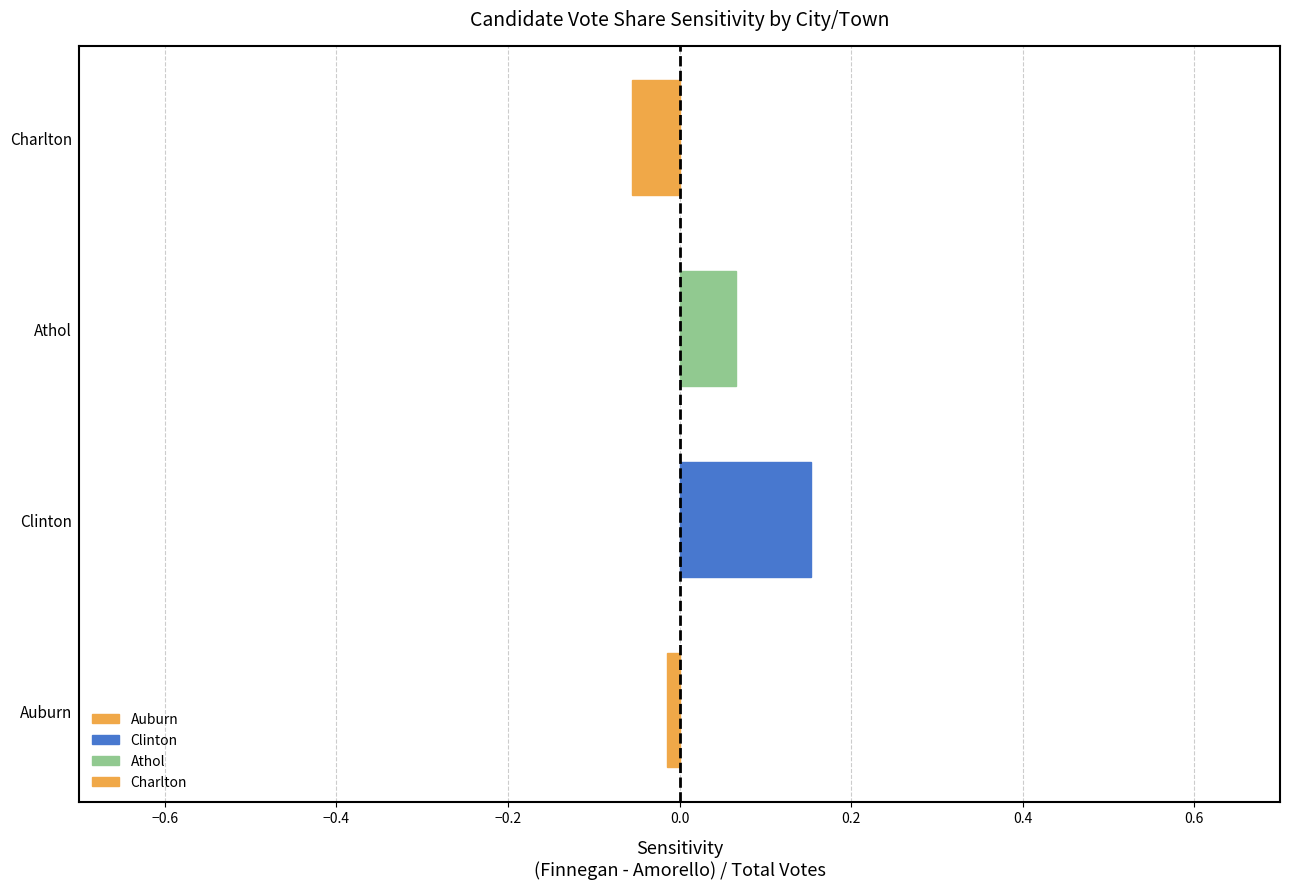

Where is the data nearest to the value 0?

Auburn